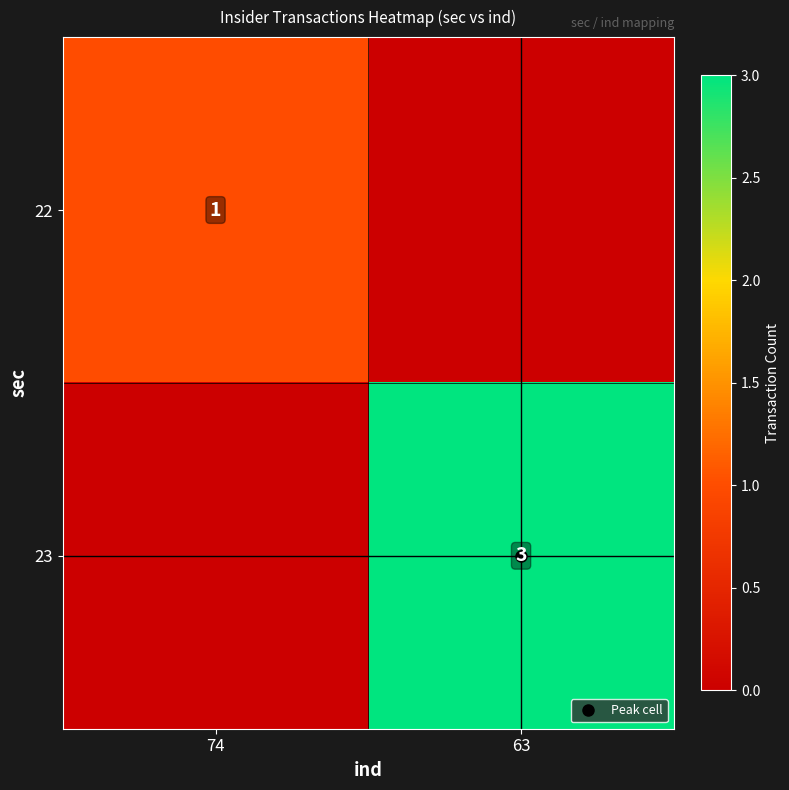

True or false: 23 has a value of 1 at 74.

False